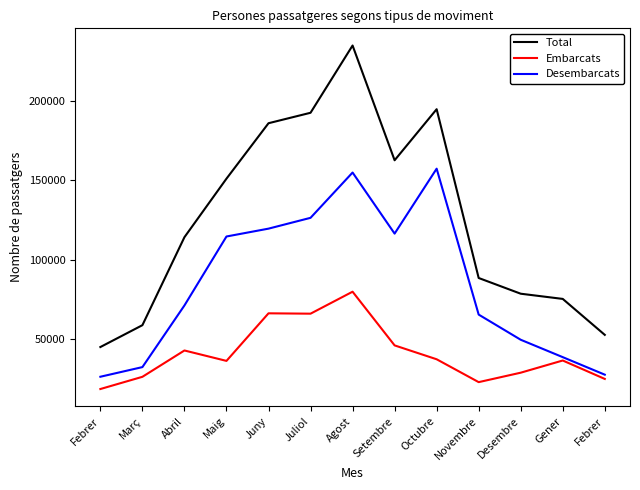

What is the value of the Total point at the 2nd from the left?

58824